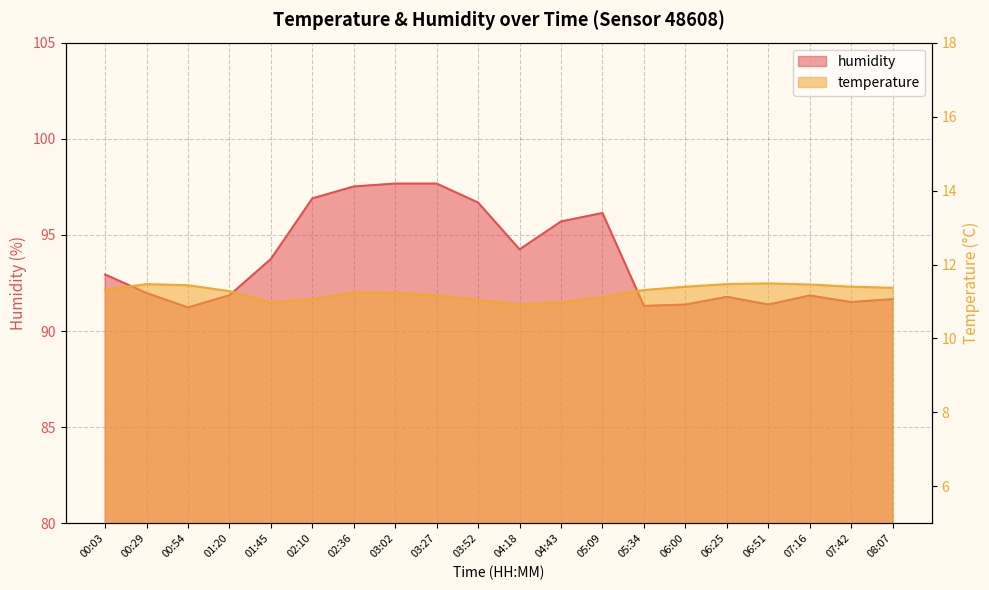

What is the label of the 3rd point from the right?

07:16